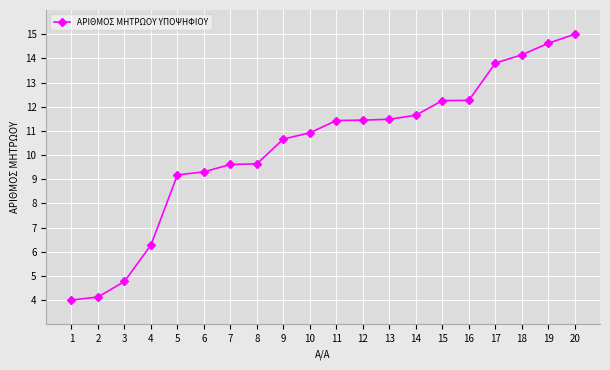

What is the change in value from 10 to 17?

+2.9